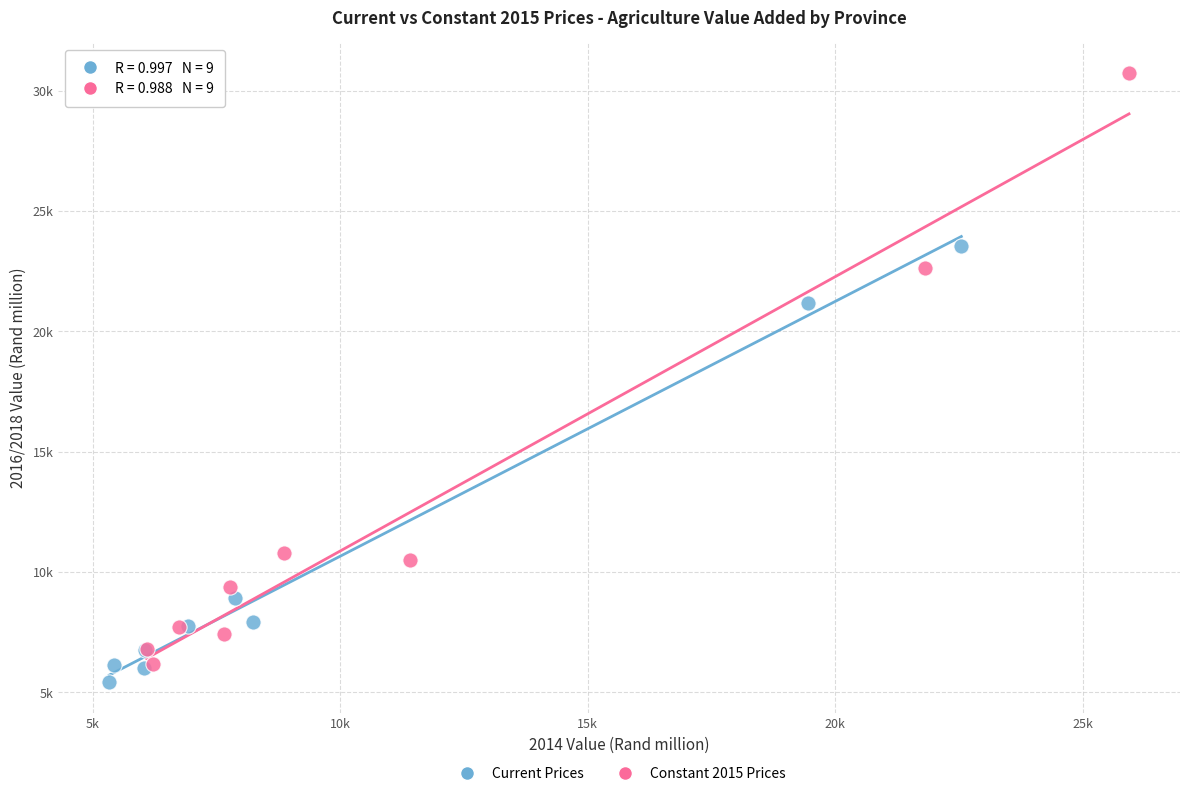

Which series reaches the maximum Y coordinate?

Constant 2015 Prices